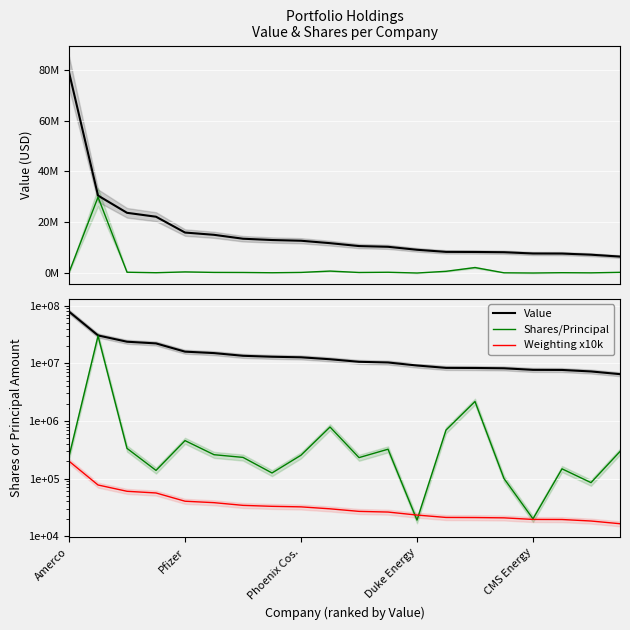

What is the maximum value shown in the chart?

78919000.0